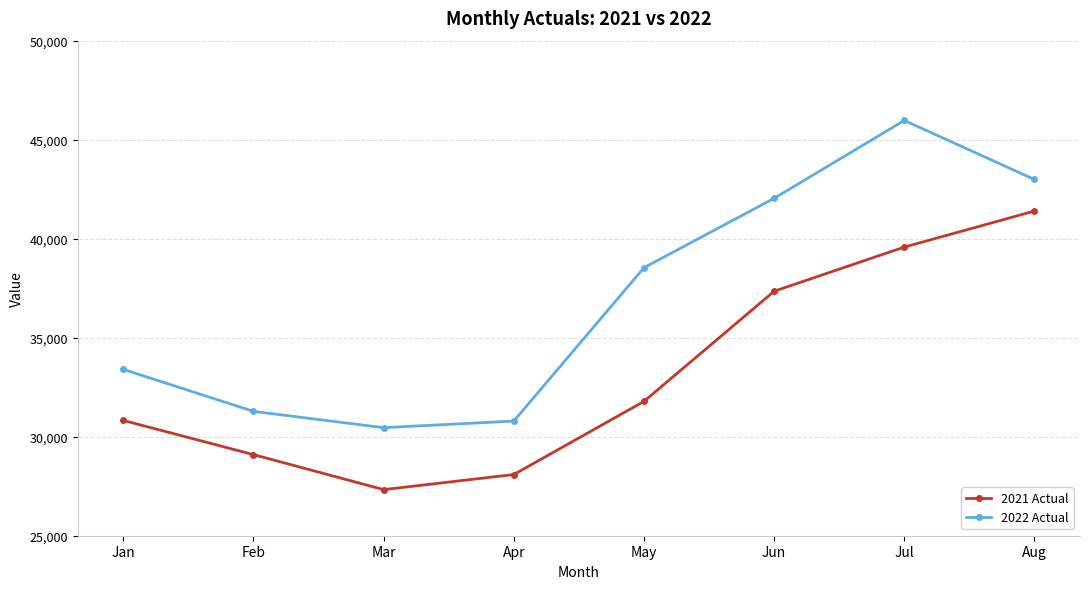

At which label does 2021 Actual reach its peak?

Aug